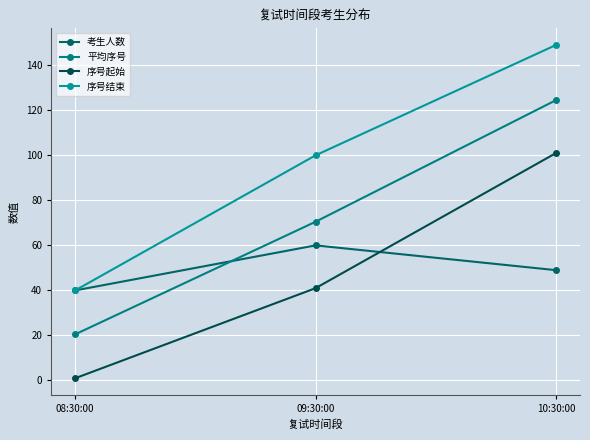

What is the total value across all series at 09:30:00?

271.5